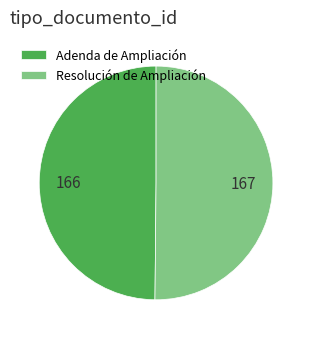

Is the sum of Resolución de Ampliación and Adenda de Ampliación greater than half?

Yes